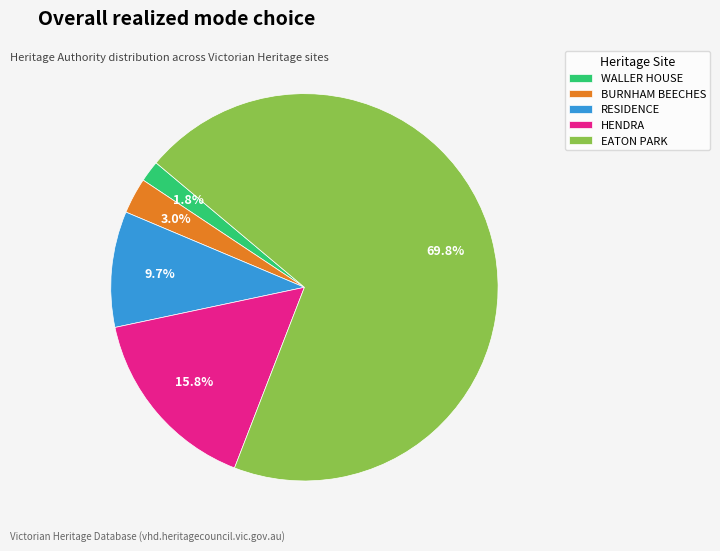

How many slices are in this pie chart?

5